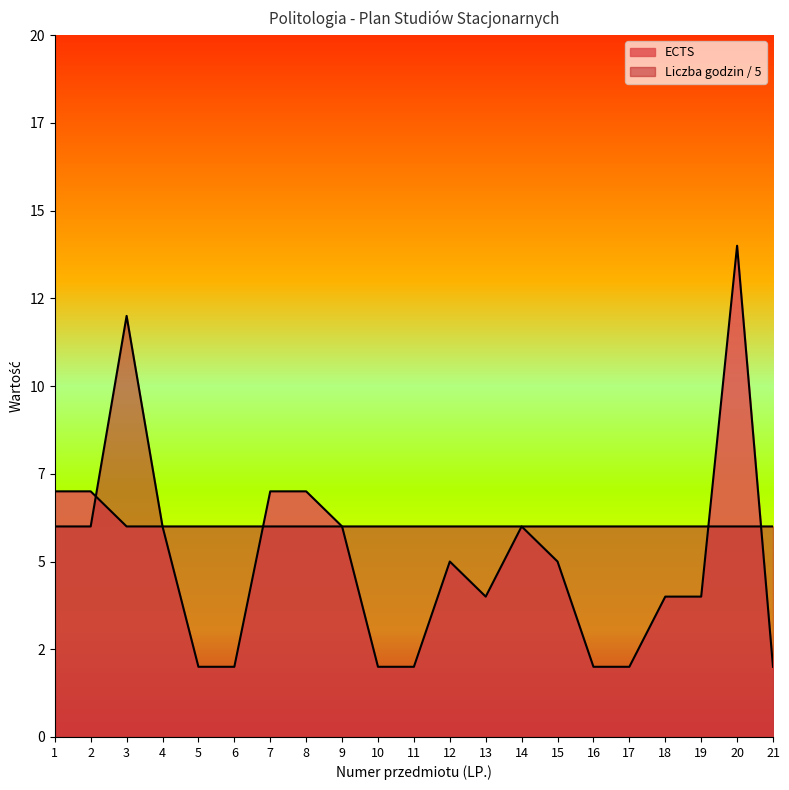

Which series changed the most between 12 and 13?

ECTS